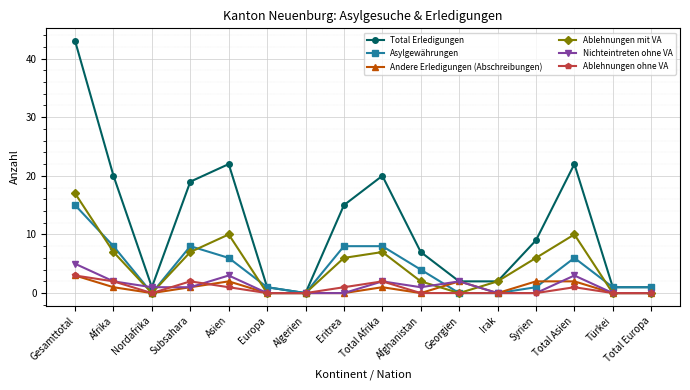

The Andere Erledigungen (Abschreibungen) series shows 2 at Total Asien. True or false?

True